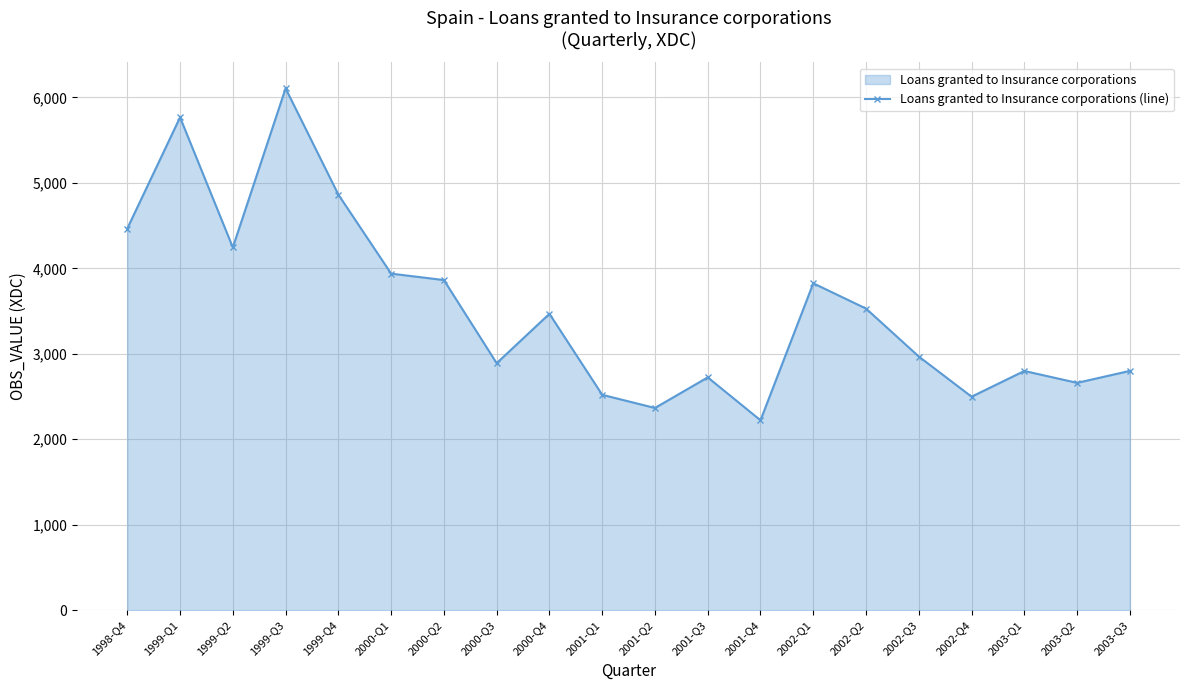

What is the greatest value displayed?

6106